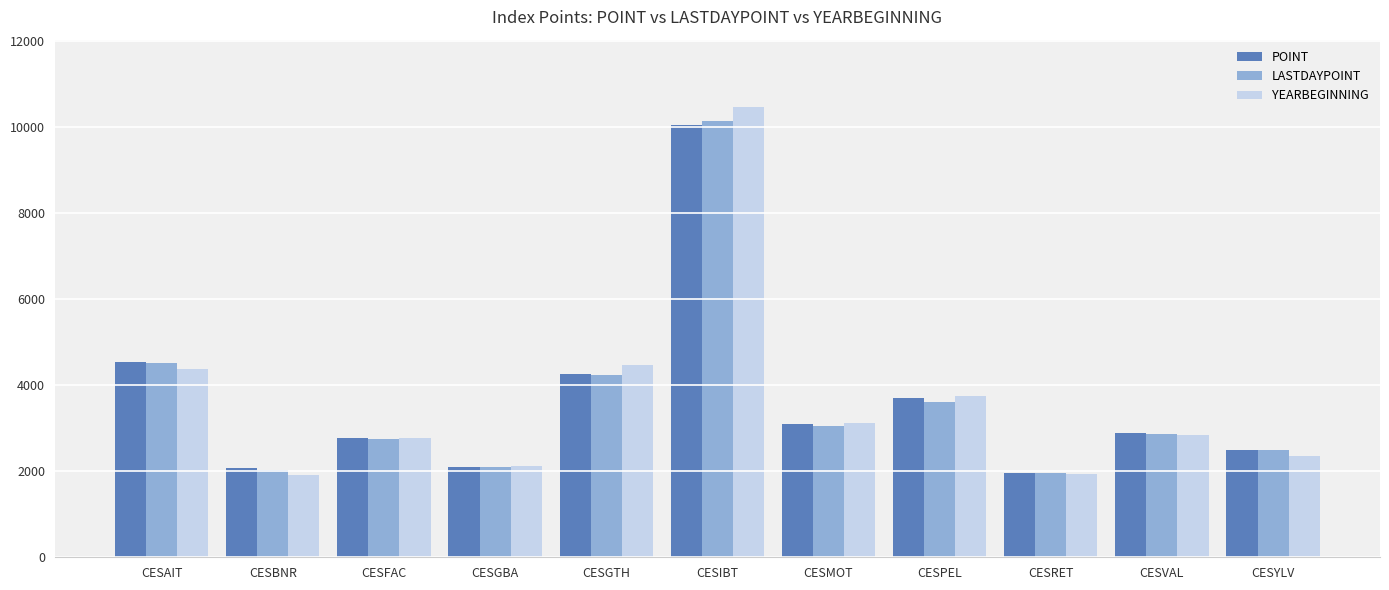

What are all the series names shown in the legend?

POINT, LASTDAYPOINT, YEARBEGINNING